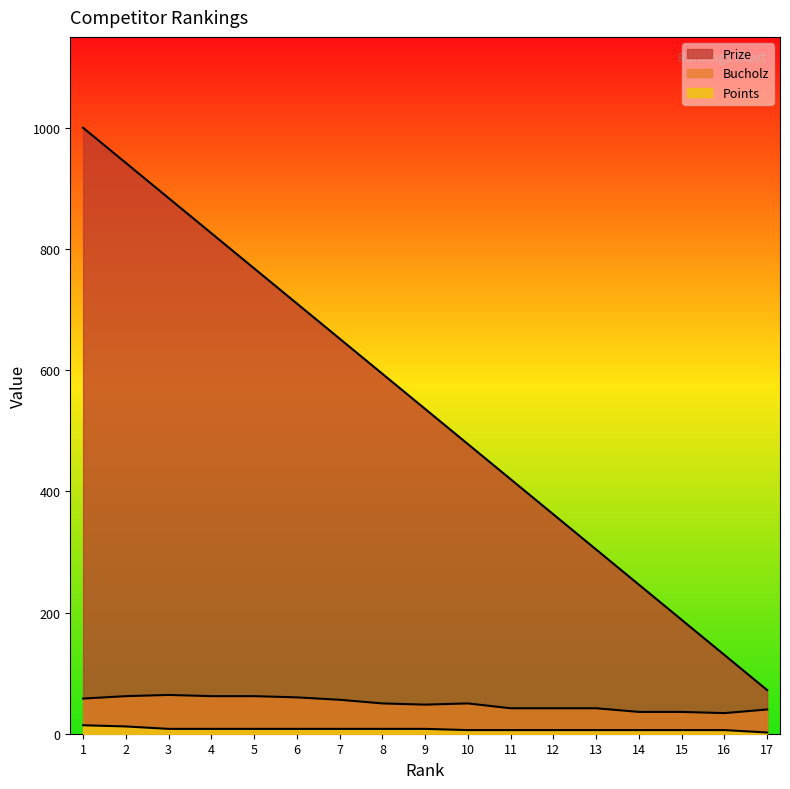

What are all the series names shown in the legend?

Prize, Bucholz, Points